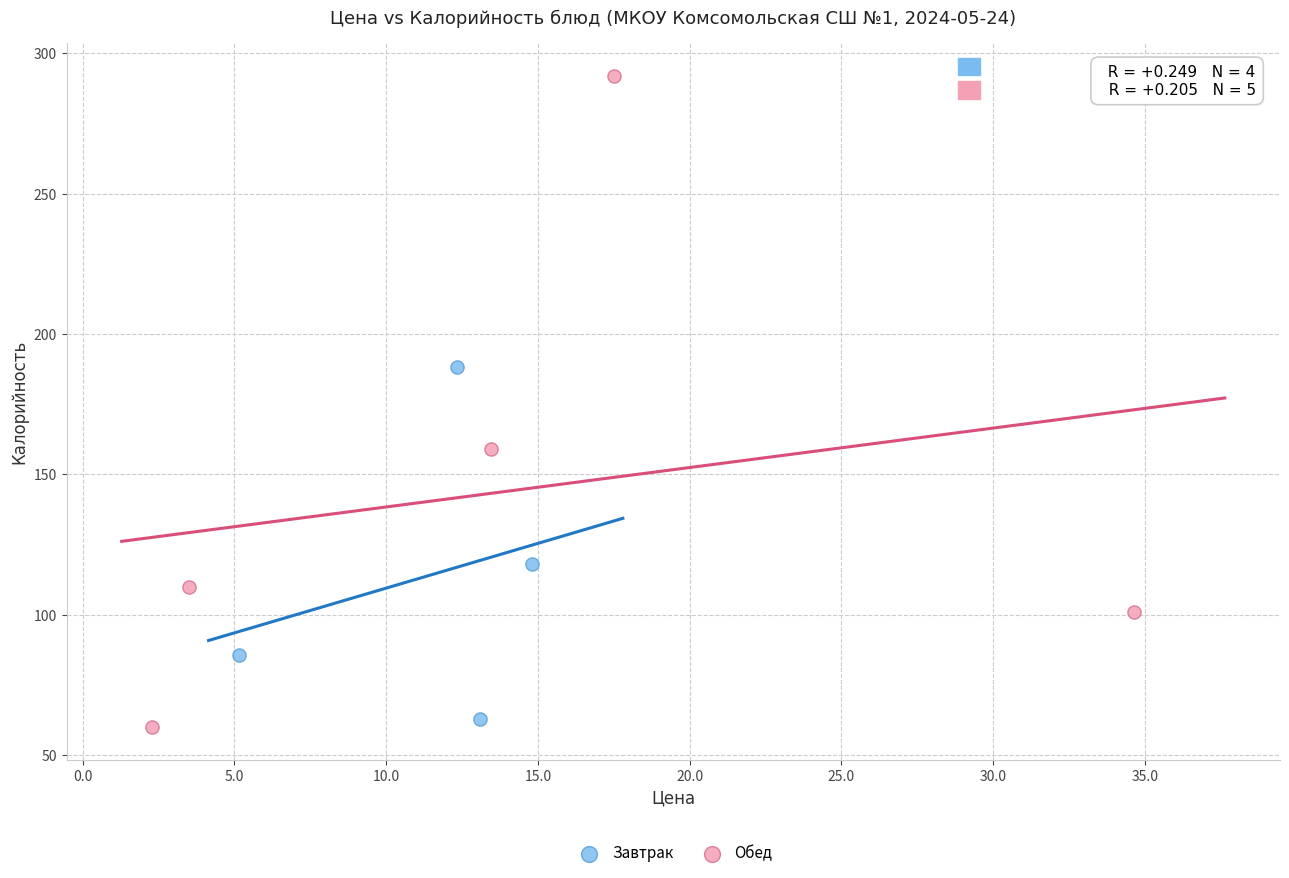

Which series reaches the maximum Y coordinate?

Обед